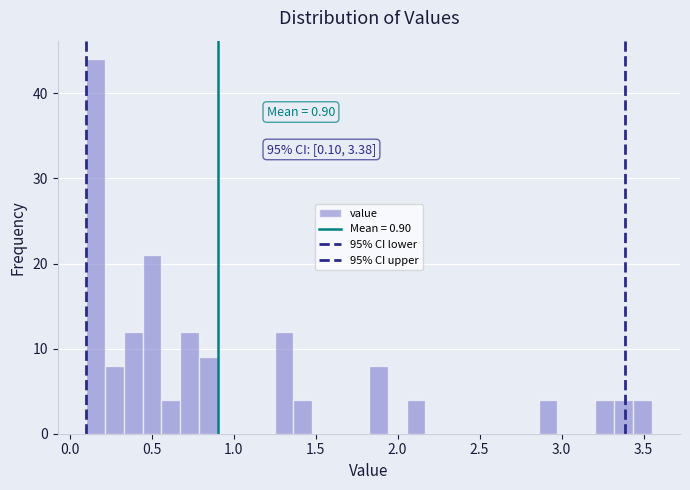

Read against the x-axis, roughly where is the centre of the tallest bar?

0.15